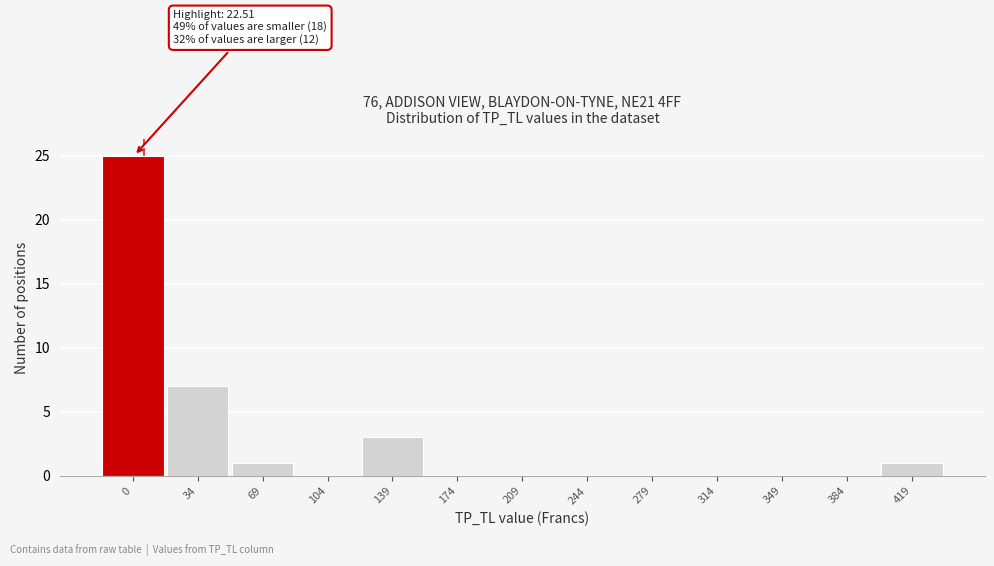

Reading right to left, transcribe all the data shown in this chart.

419=1	384=0	349=0	314=0	279=0	244=0	209=0	174=0	139=3	104=0	69=1	34=7	0=25